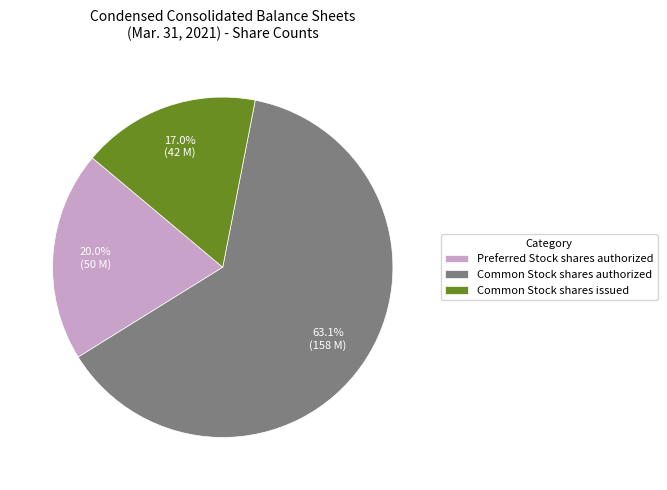

Does Common Stock shares authorized represent more than half of the total?

Yes